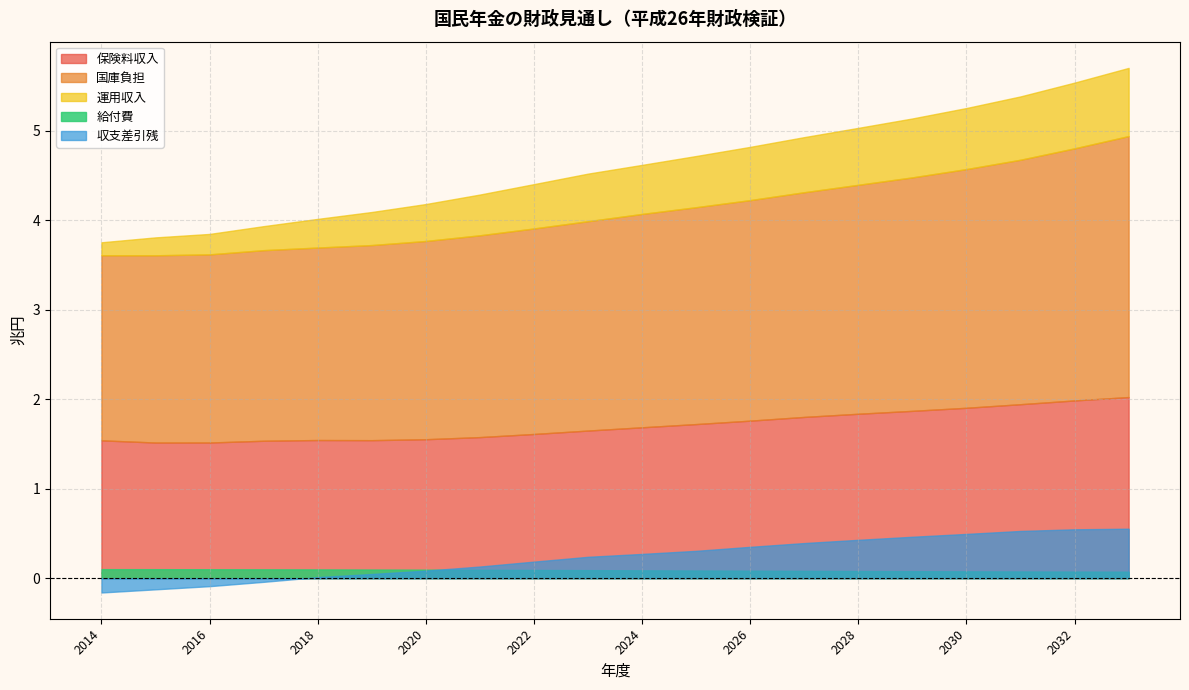

What is the difference between the maximum and minimum values in the 運用収入 series?

0.6